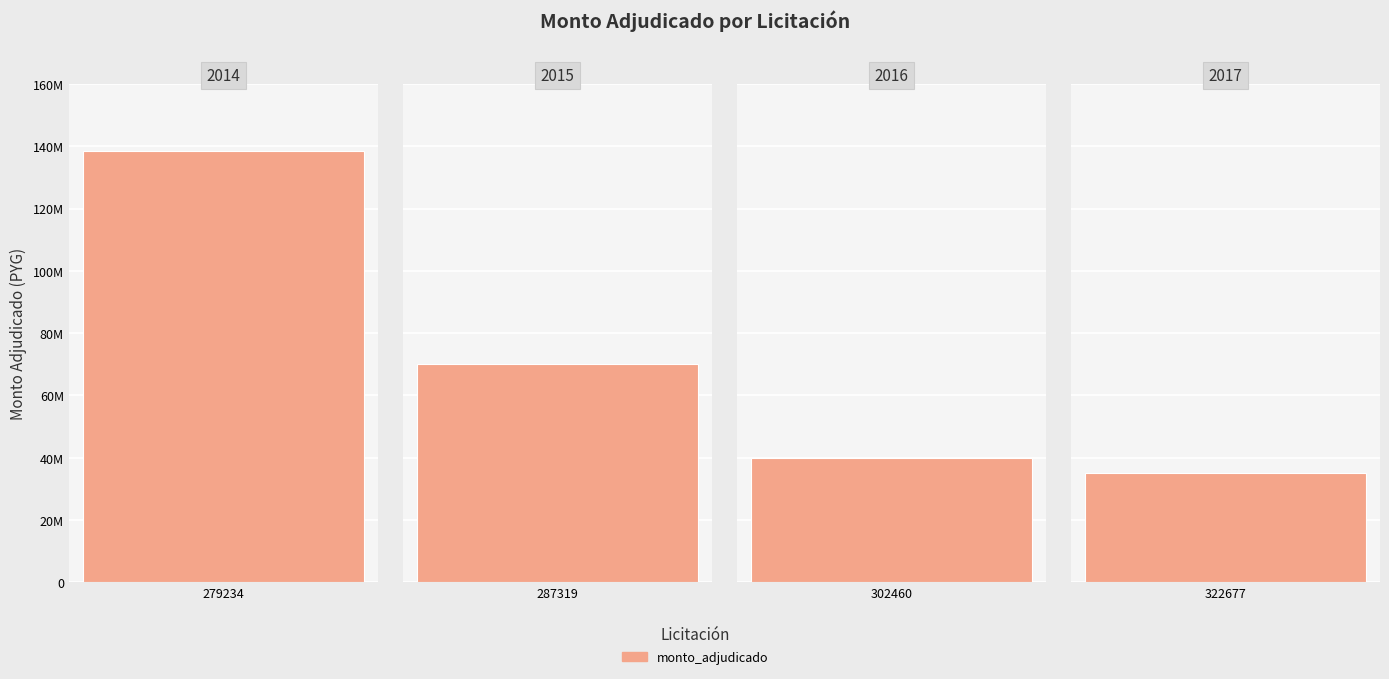

Reading left to right, extract all data points from this chart.

138567000	70000000	40000000	35000000